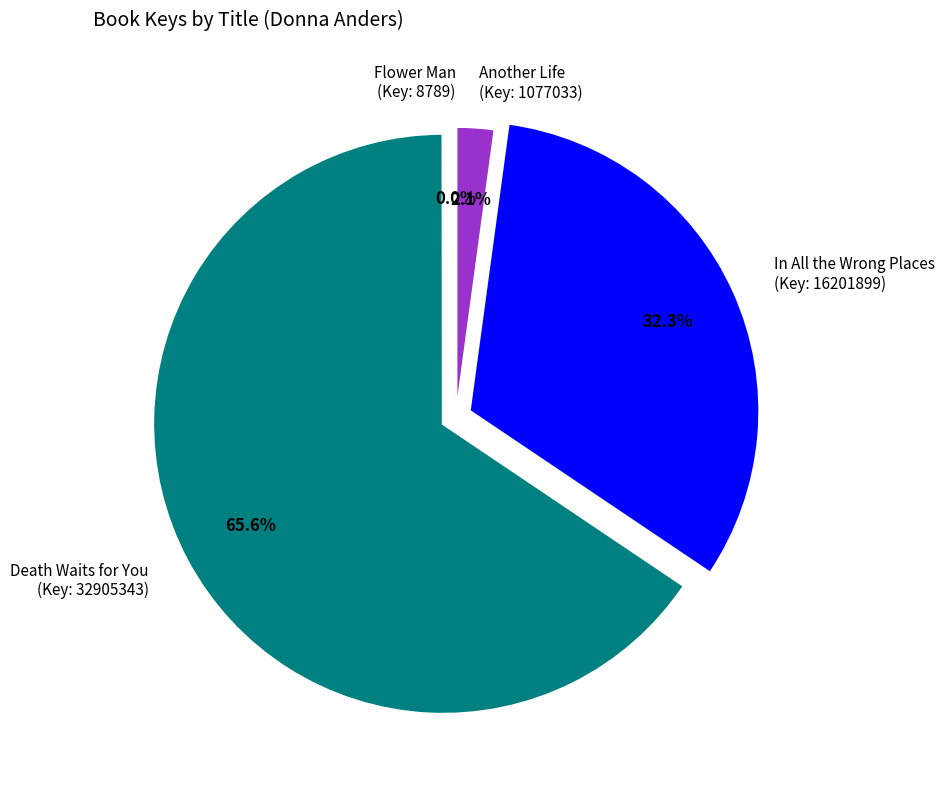

Which slice is the largest?

Death Waits for You (Key: 32905343)